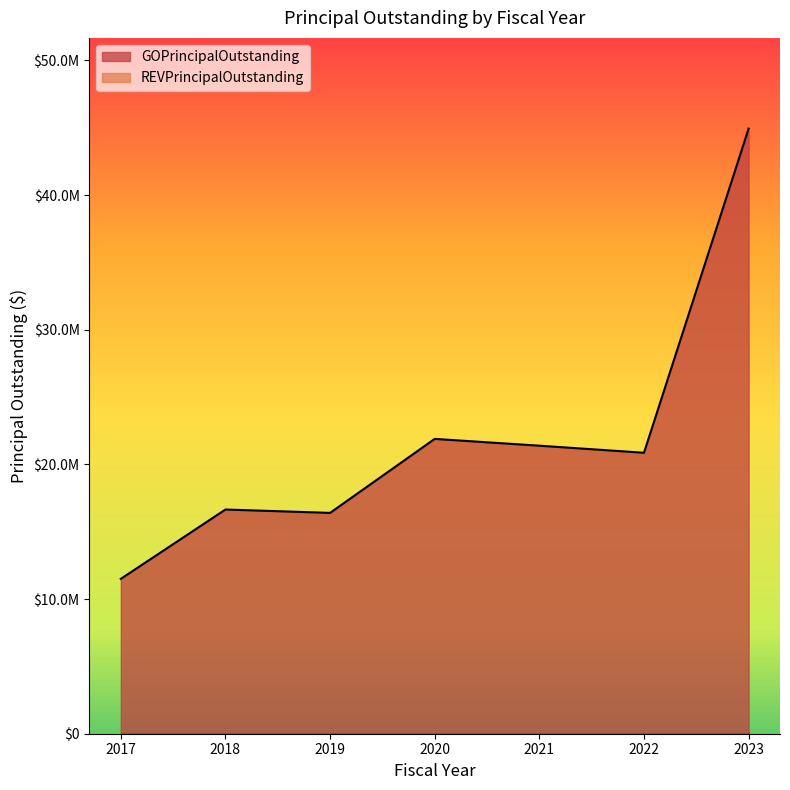

The value at 2021 is 21390000. True or false?

True